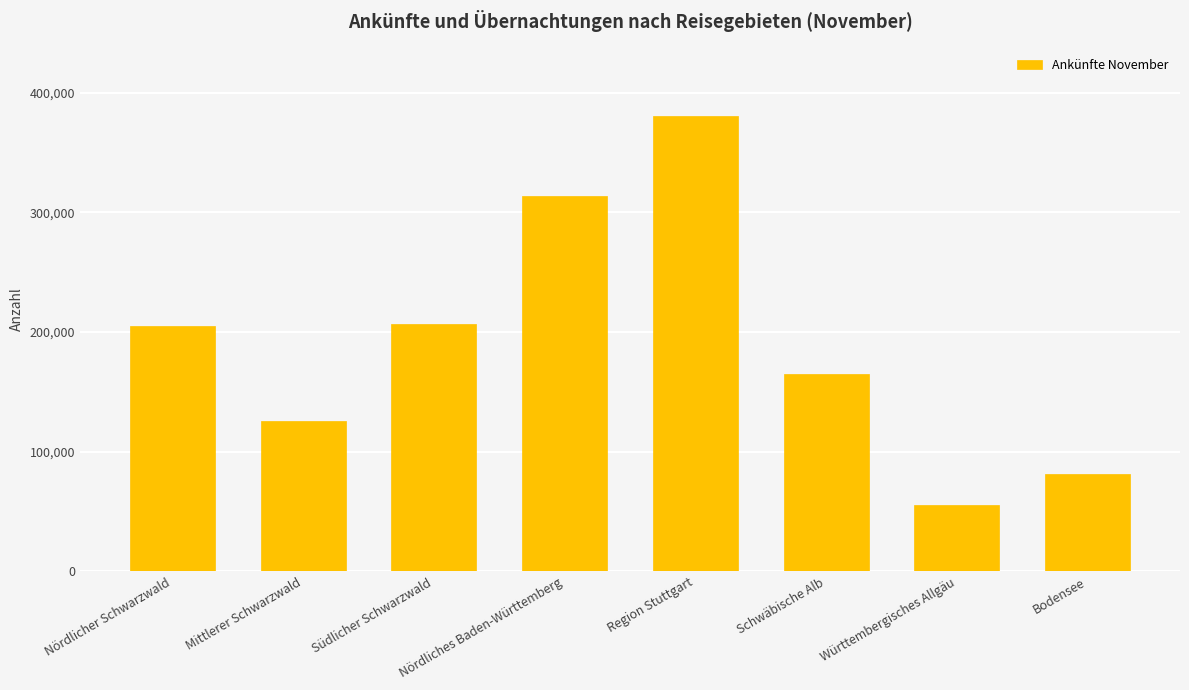

The chart shows a value of 227519 at Schwäbische Alb. True or false?

False